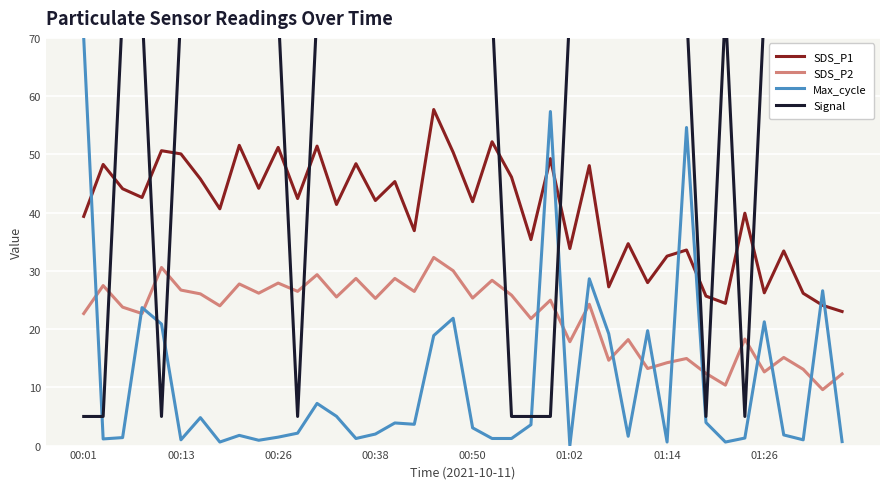

Which category has the highest value in the Max_cycle series?

00:01